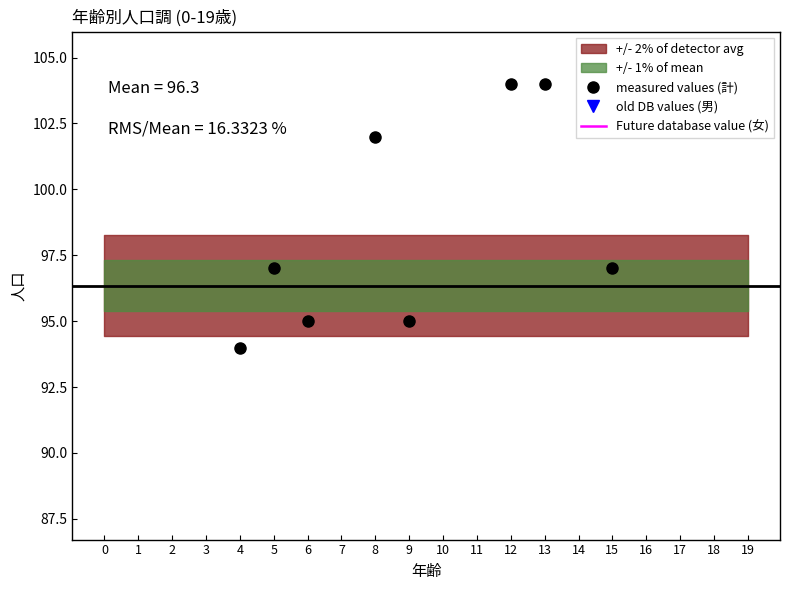

Count the number of data series in this chart.

3